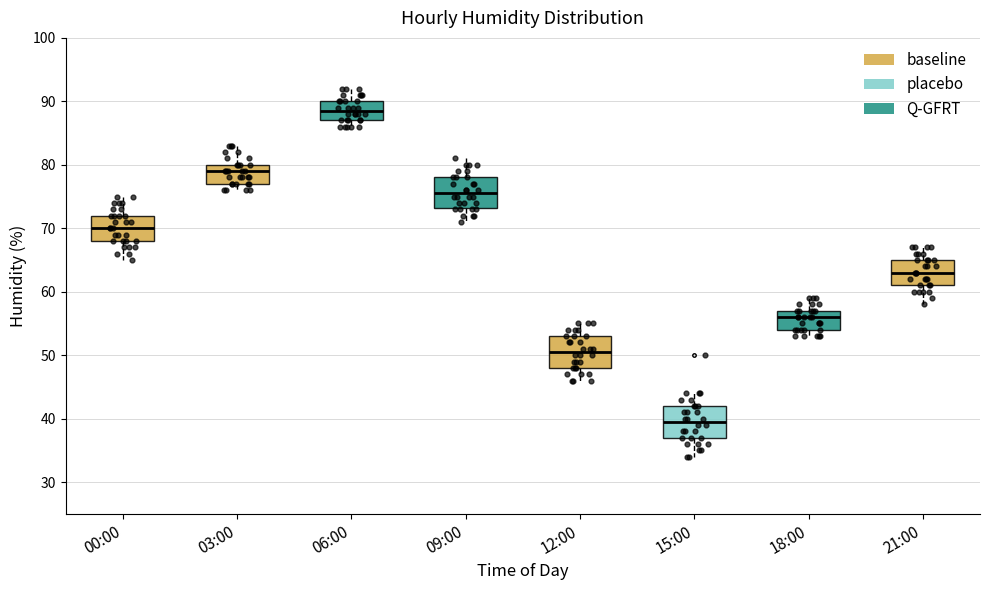

Which box has the highest median line?

06:00